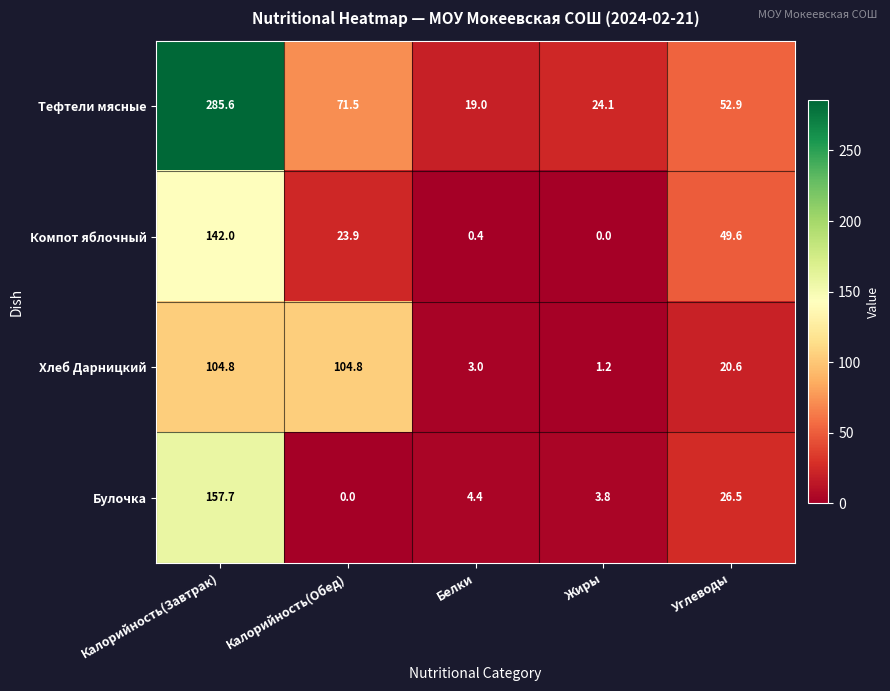

What is the difference between the second highest and second lowest values in the Хлеб Дарницкий series?

101.8